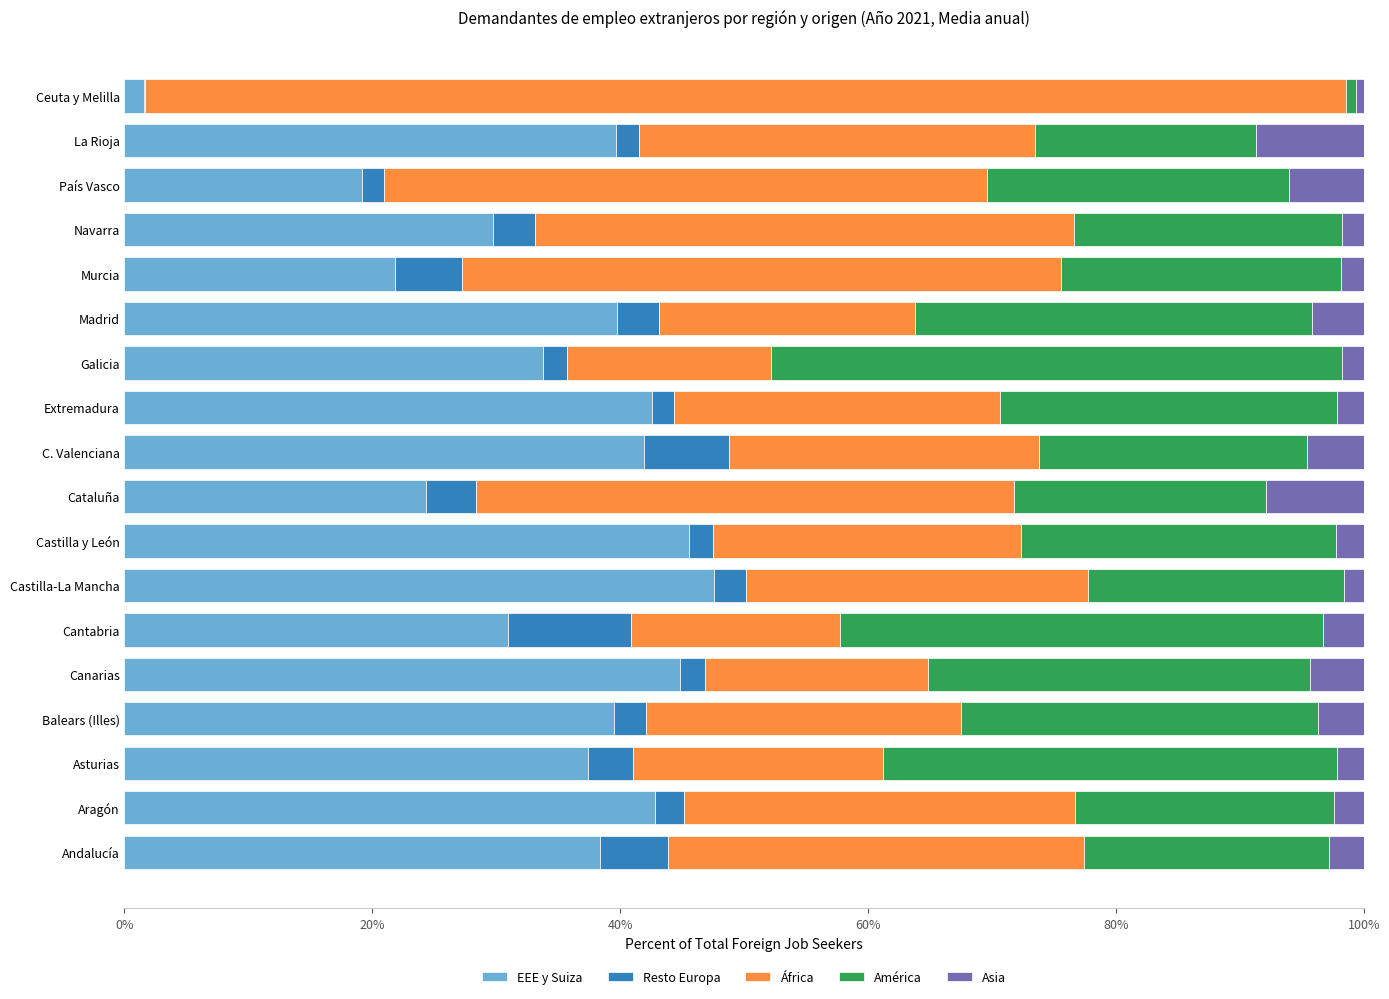

What is the sum of all EEE y Suiza values?

621.3